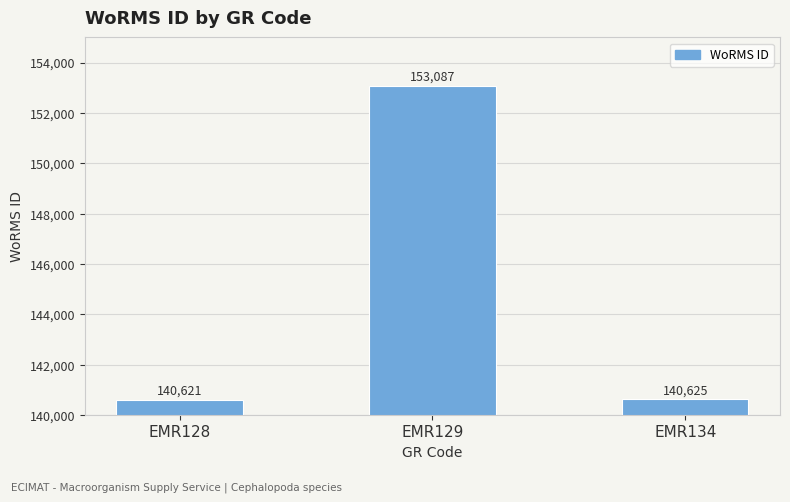

Are the bars grouped side by side (vs. stacked)?

No